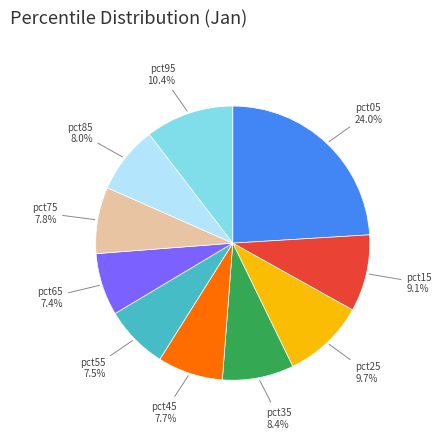

True or false: pct25 accounts for 10% of the total.

True